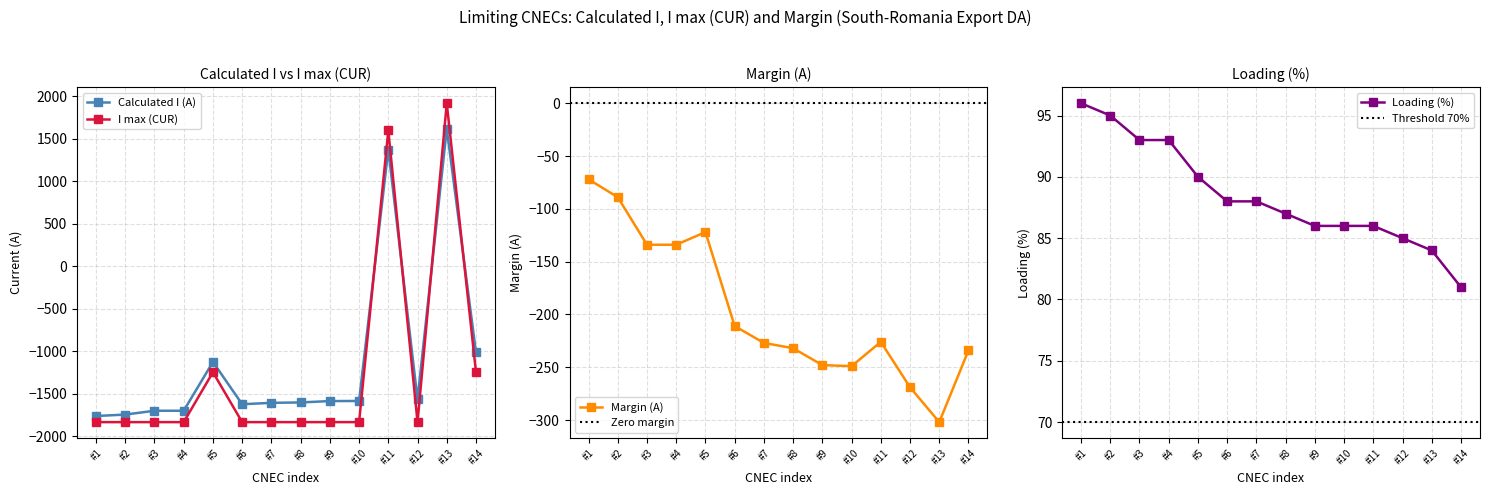

What is the value of the Calculated I (A) point at the 14th from the left?

-1014